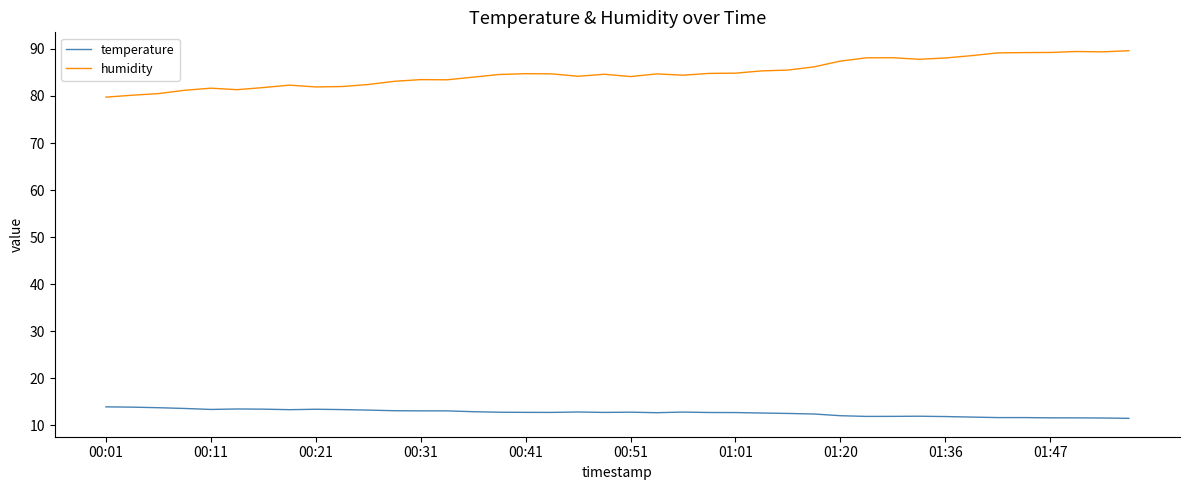

True or false: humidity and temperature intersect in this chart.

False